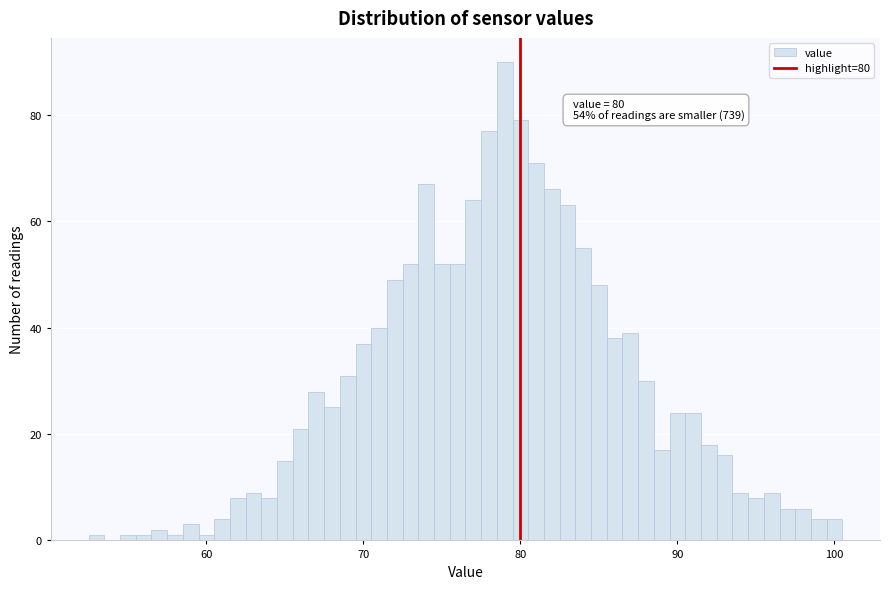

Around what value on the x-axis is the tallest bar? Give the approximate position of its centre, as read against the axis.

79